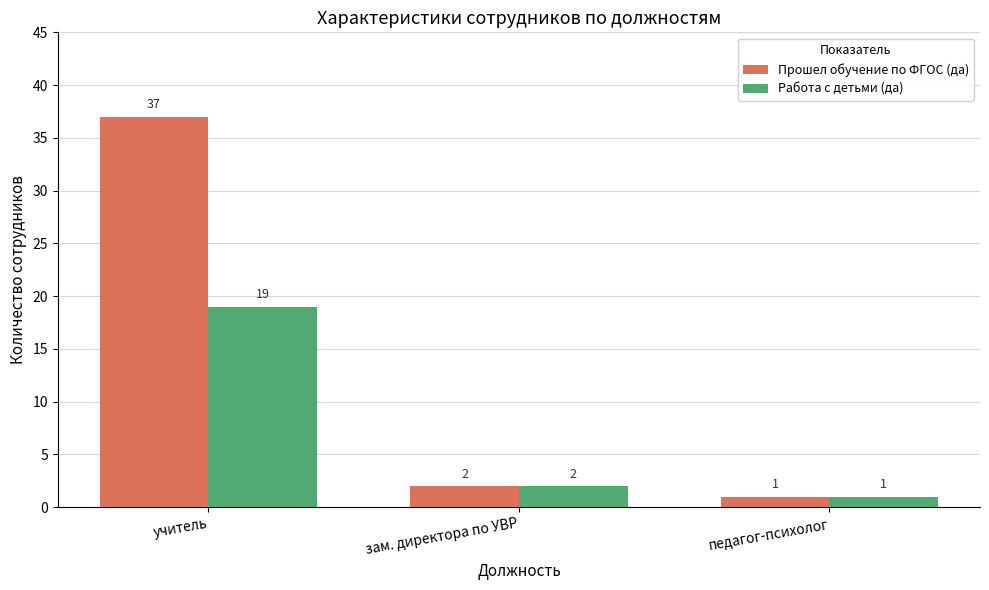

Rank the series at учитель from highest to lowest value.

Прошел обучение по ФГОС (да), Работа с детьми (да)